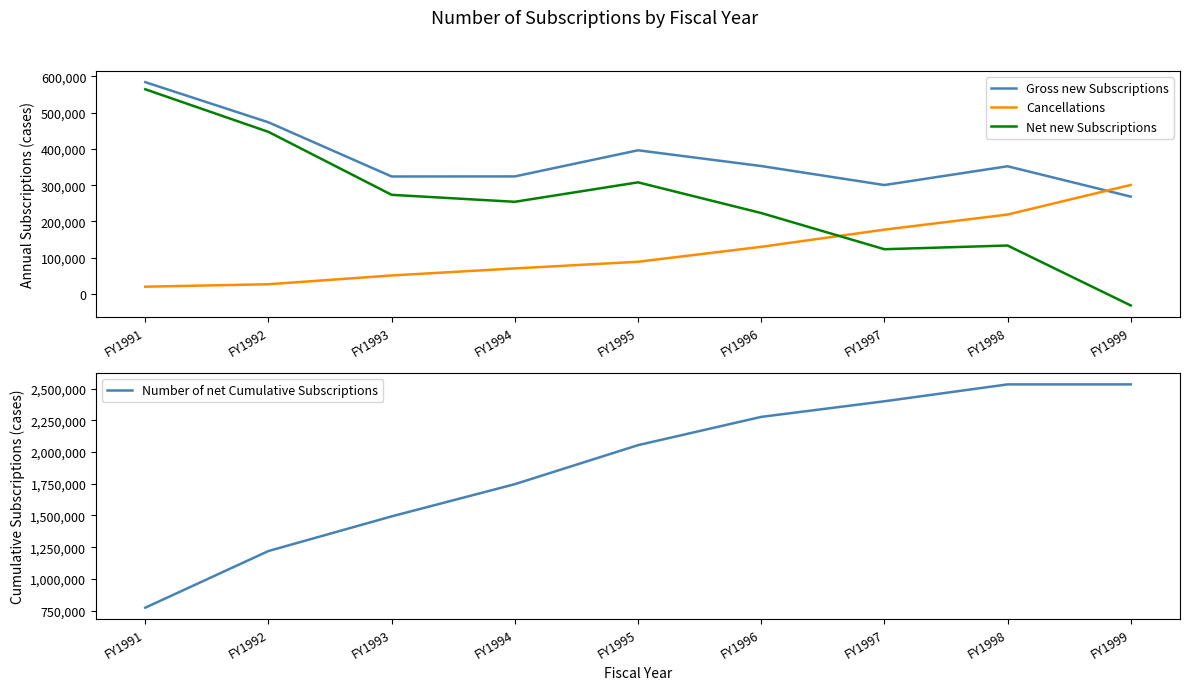

Which category has the lowest value in the Number of net Cumulative Subscriptions series?

FY1991